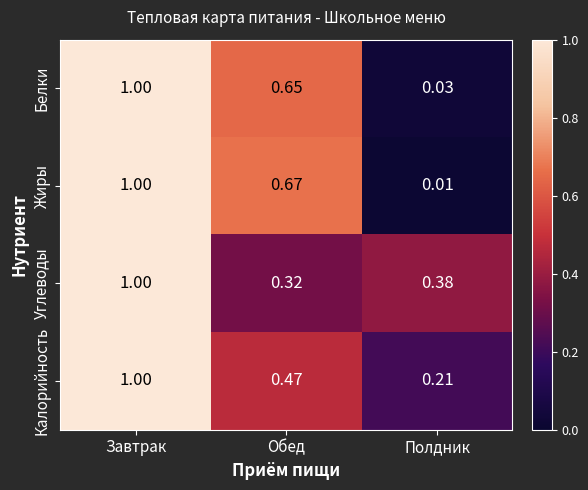

Is the value of Жиры at Полдник greater than the value of Калорийность at Завтрак?

No